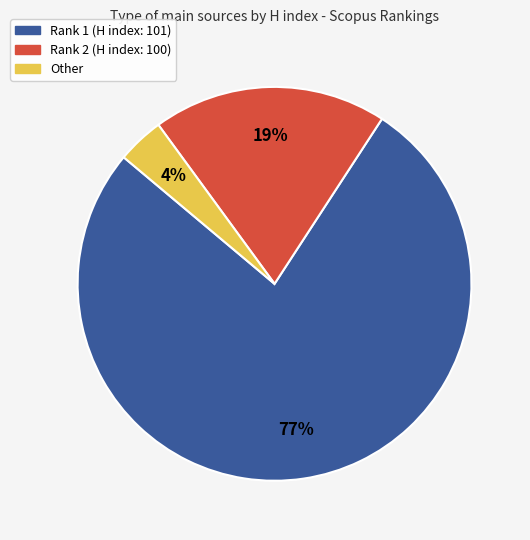

Which slice is the largest?

Rank 1 (H index: 101)